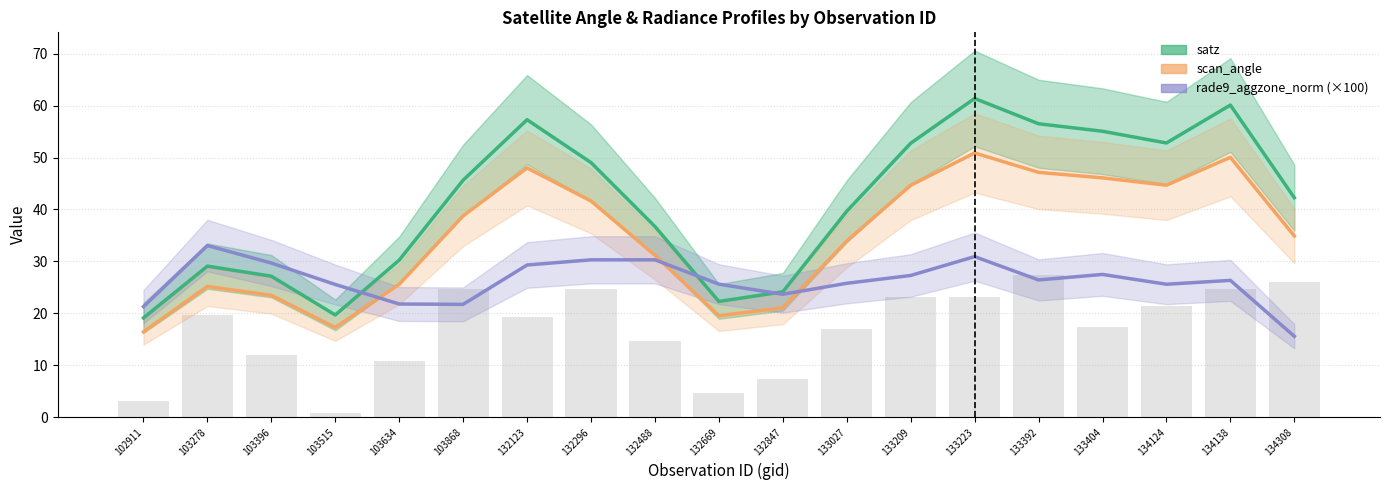

What is the lowest value of the scan_angle series?

16.4